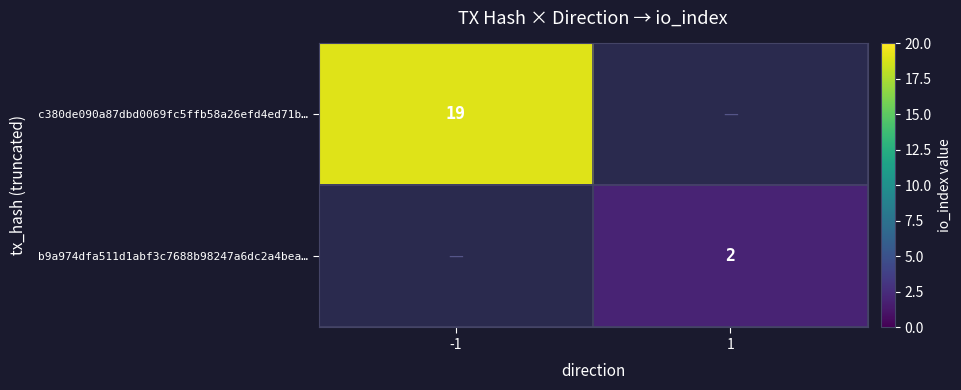

True or false: c380de090a87dbd0069fc5ffb58a26efd4ed71b… has a value of 19 at -1.

True